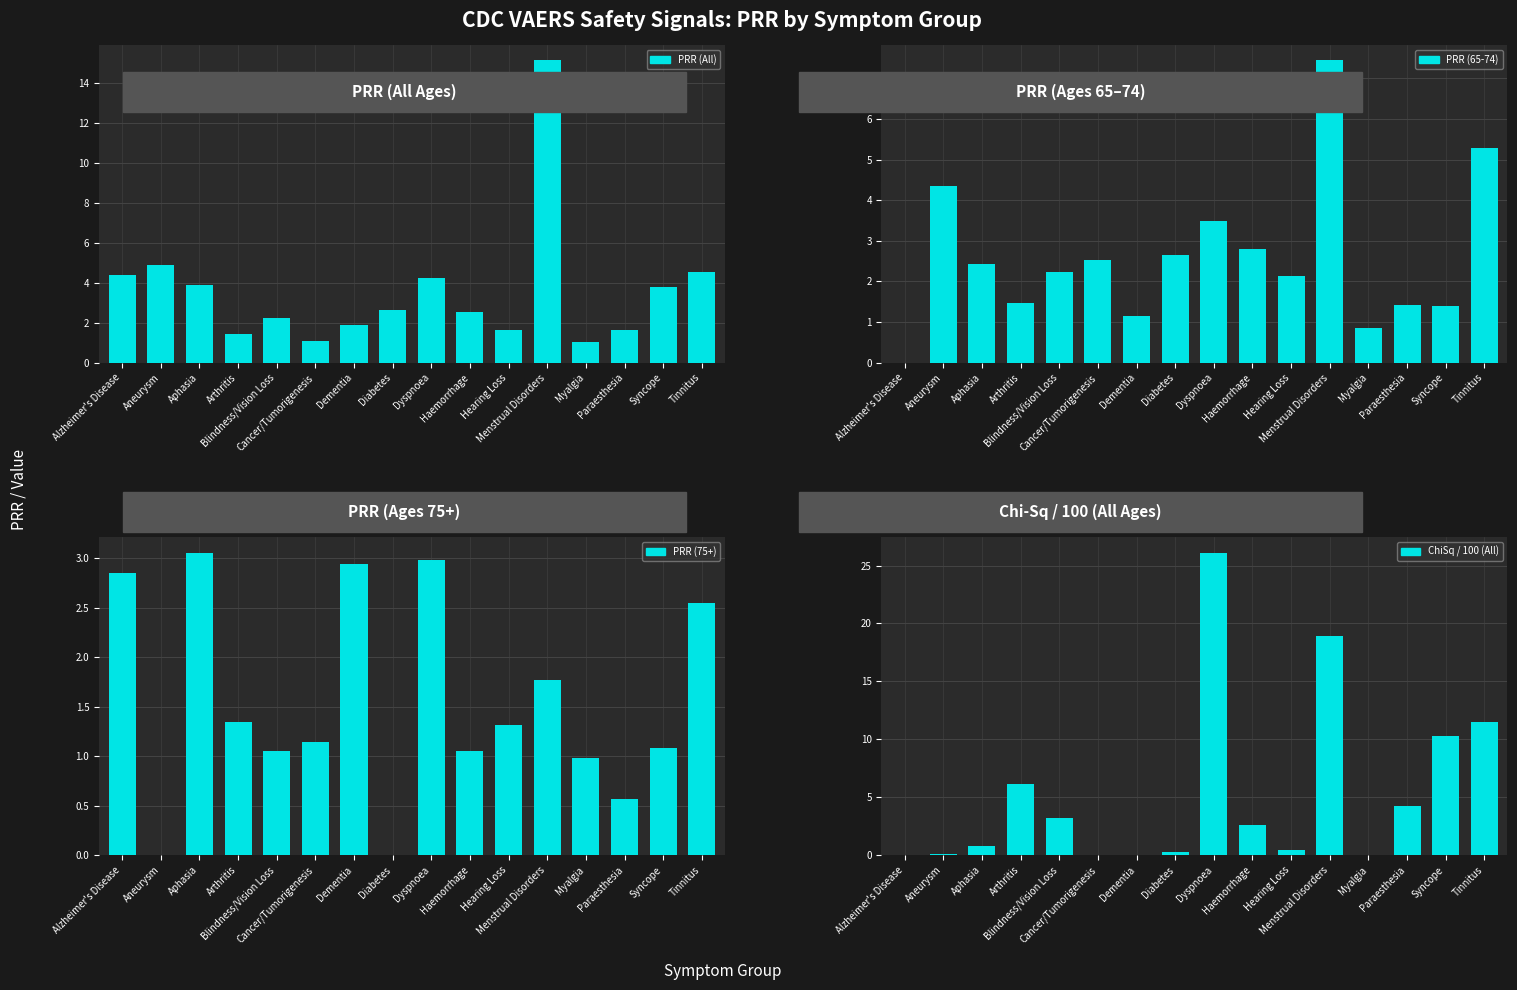

How many groups of bars are there?

16